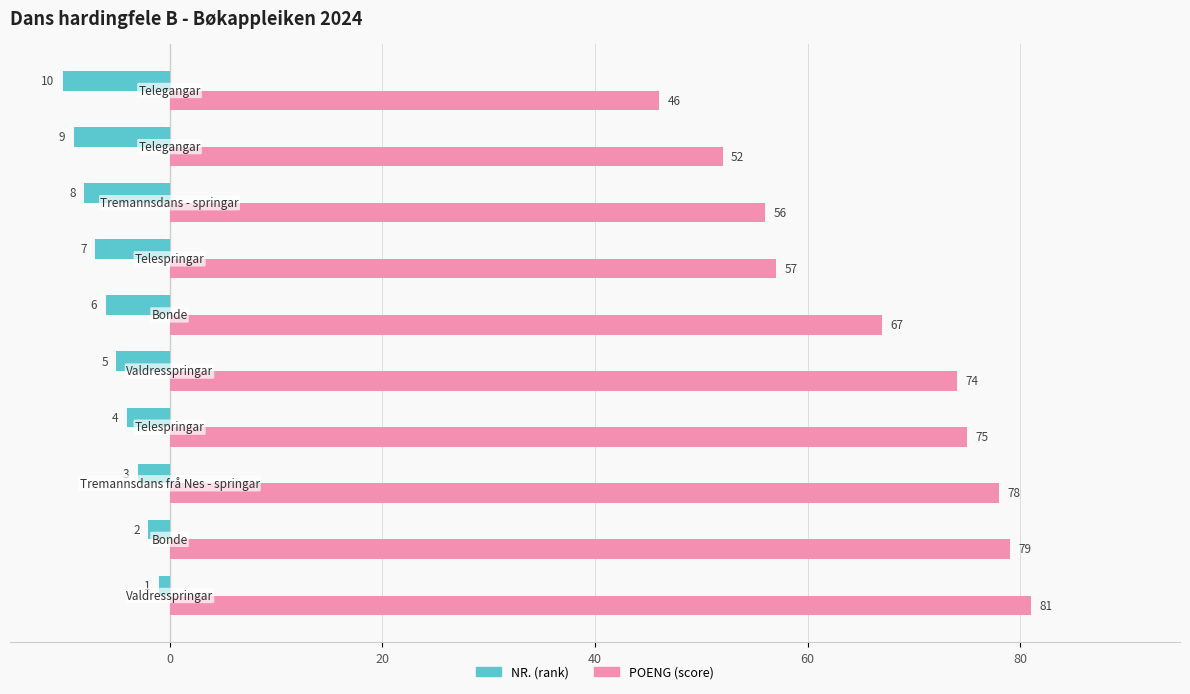

What is the greatest value displayed?

81